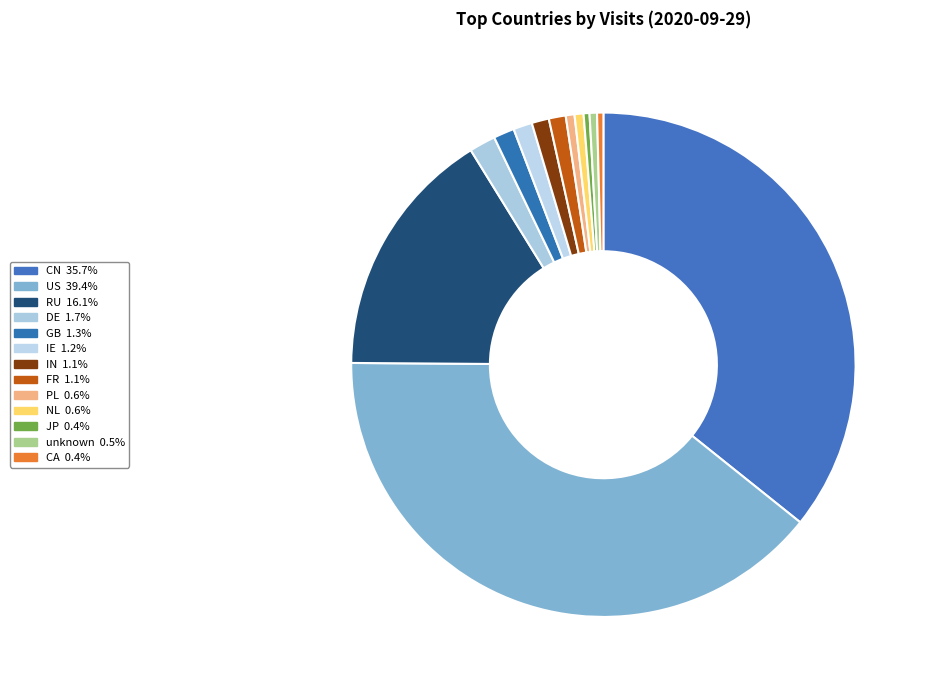

Which slice is the largest?

US